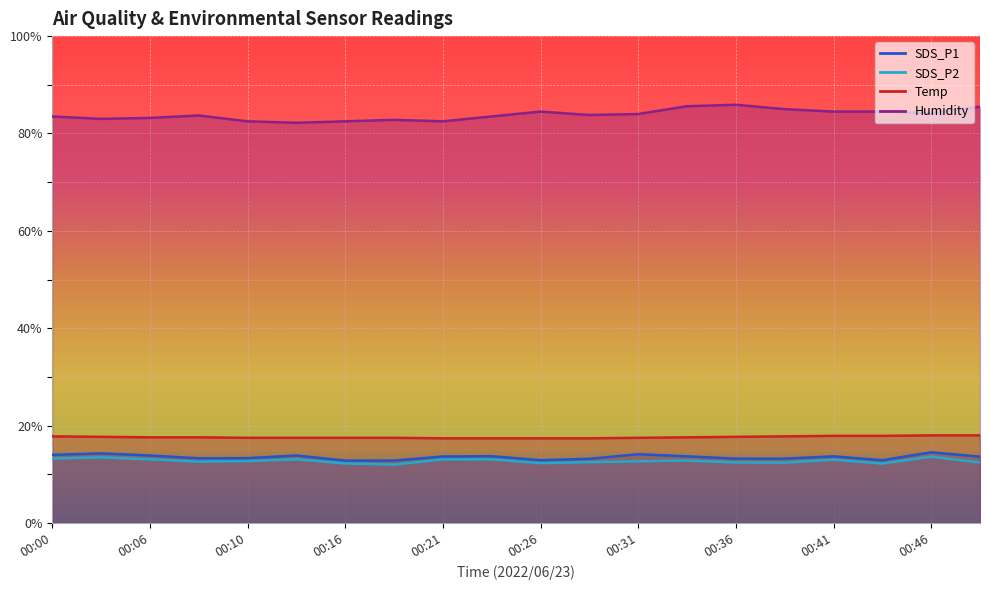

Is the value of SDS_P1 at 00:06 greater than the value of Humidity at 00:41?

No